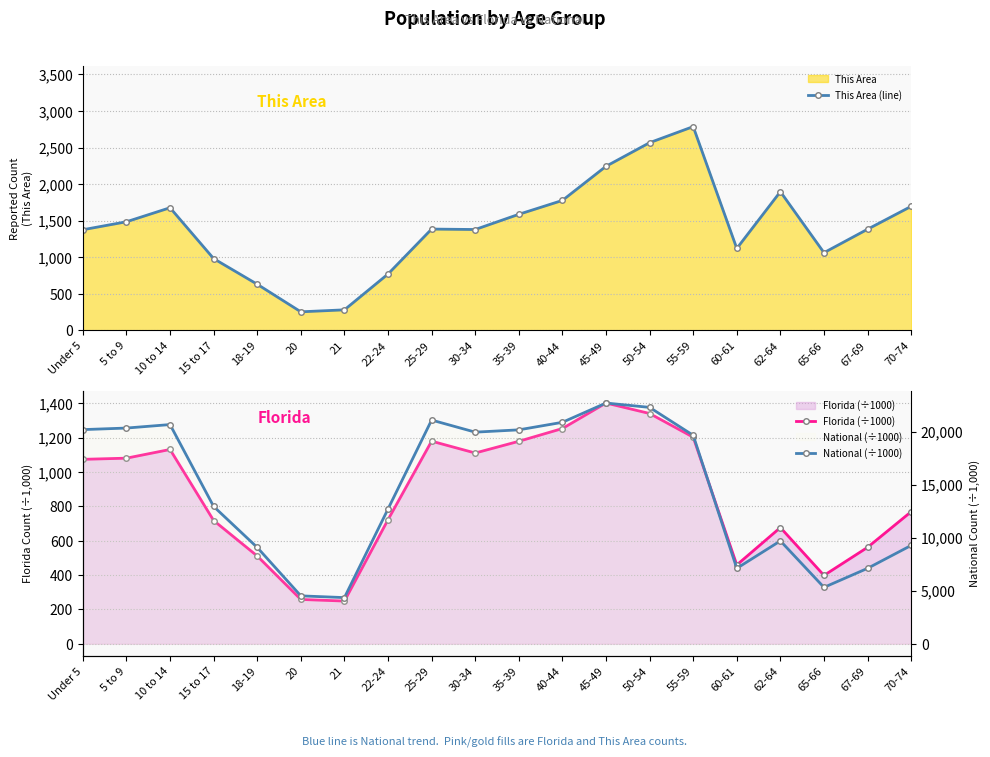

True or false: National (÷1000) and This Area (line) cross at least once.

False